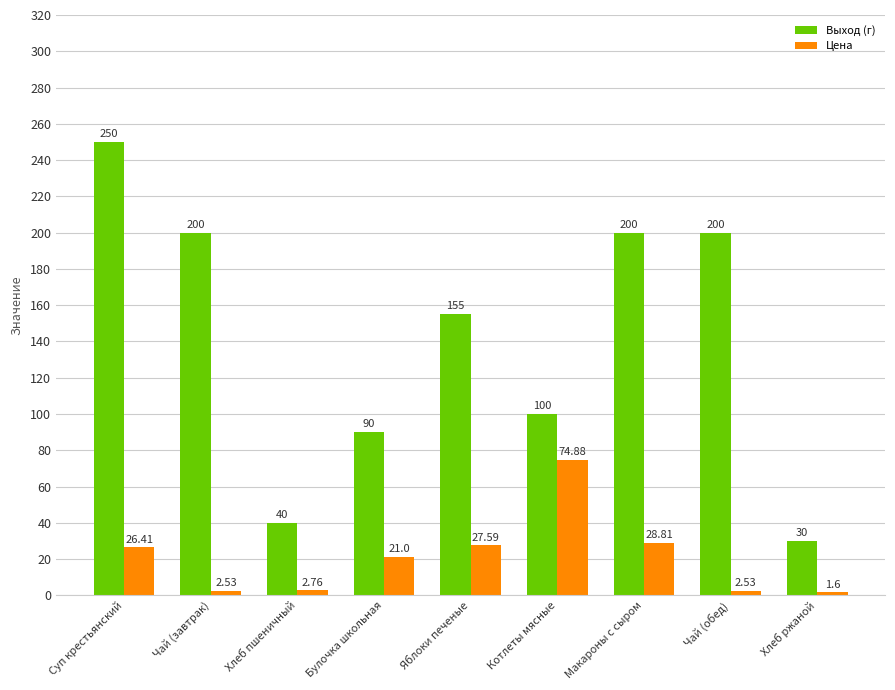

Is the value of Цена at Чай (завтрак) greater than the value of Выход (г) at Булочка школьная?

No